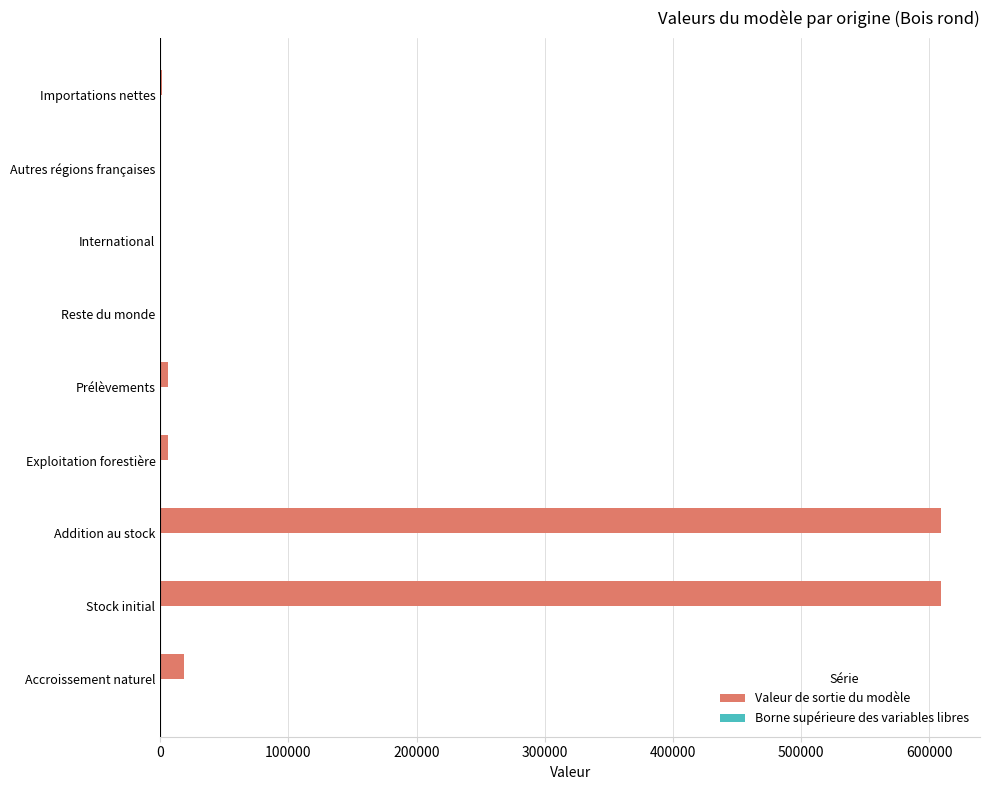

Between Stock initial and Autres régions françaises, which series saw the biggest shift?

Valeur de sortie du modèle